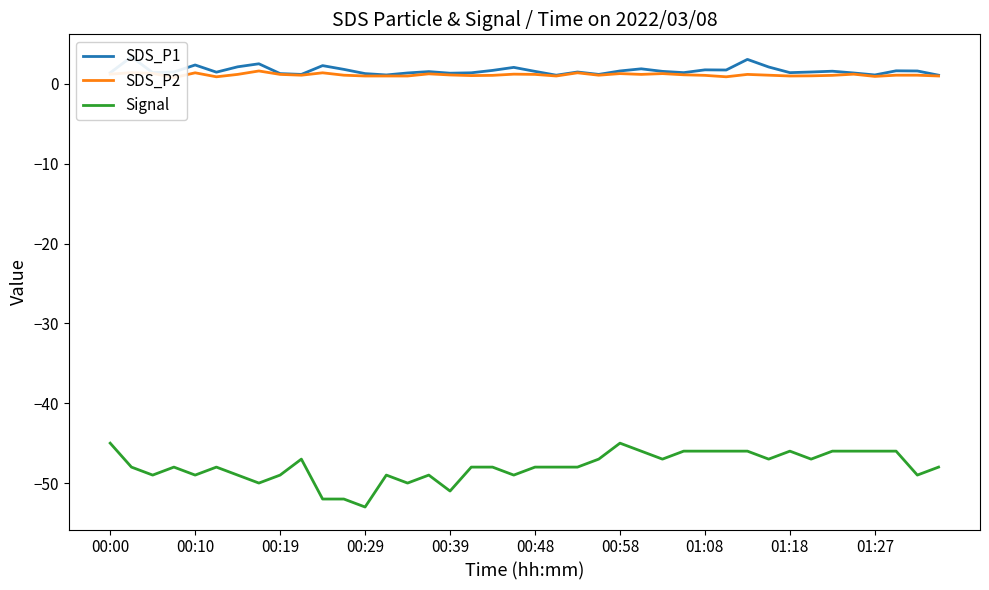

What is the greatest value displayed?

3.4